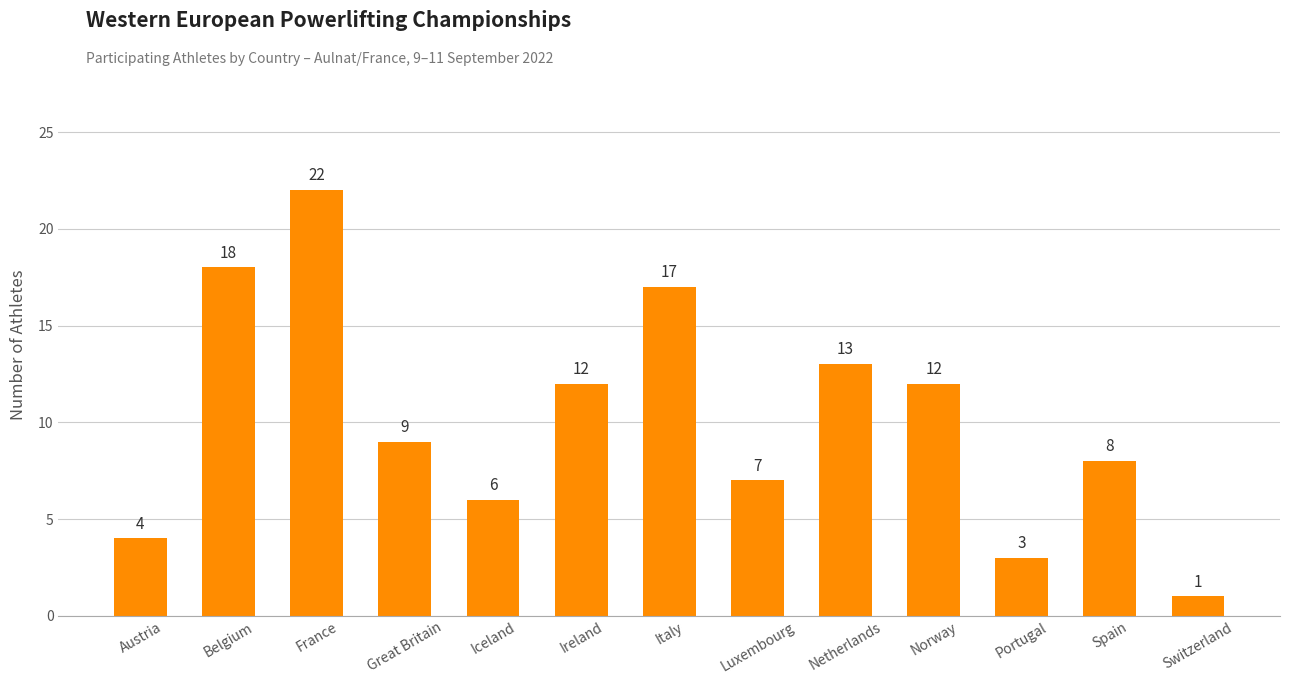

At which label does the data first exceed 9?

Belgium